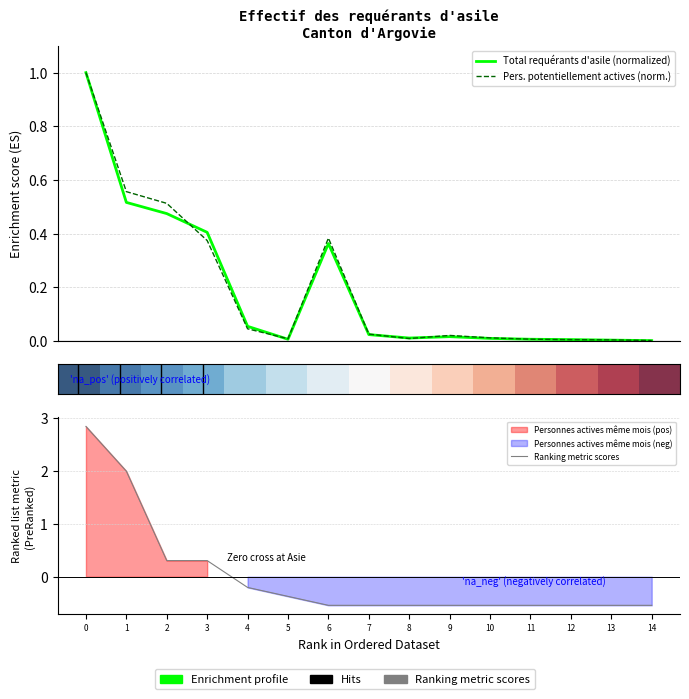

Which series has the widest spread of values?

Ranking metric scores